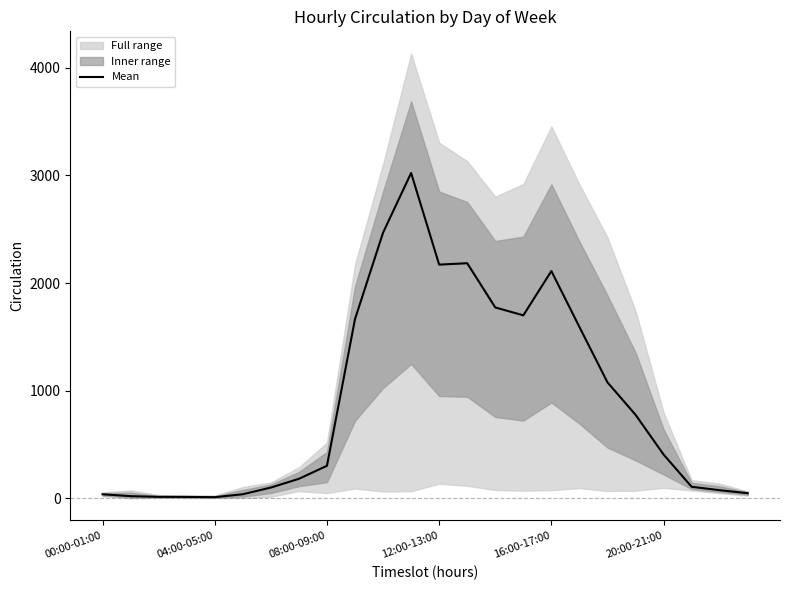

Does the chart display data point markers on the line(s)?

No